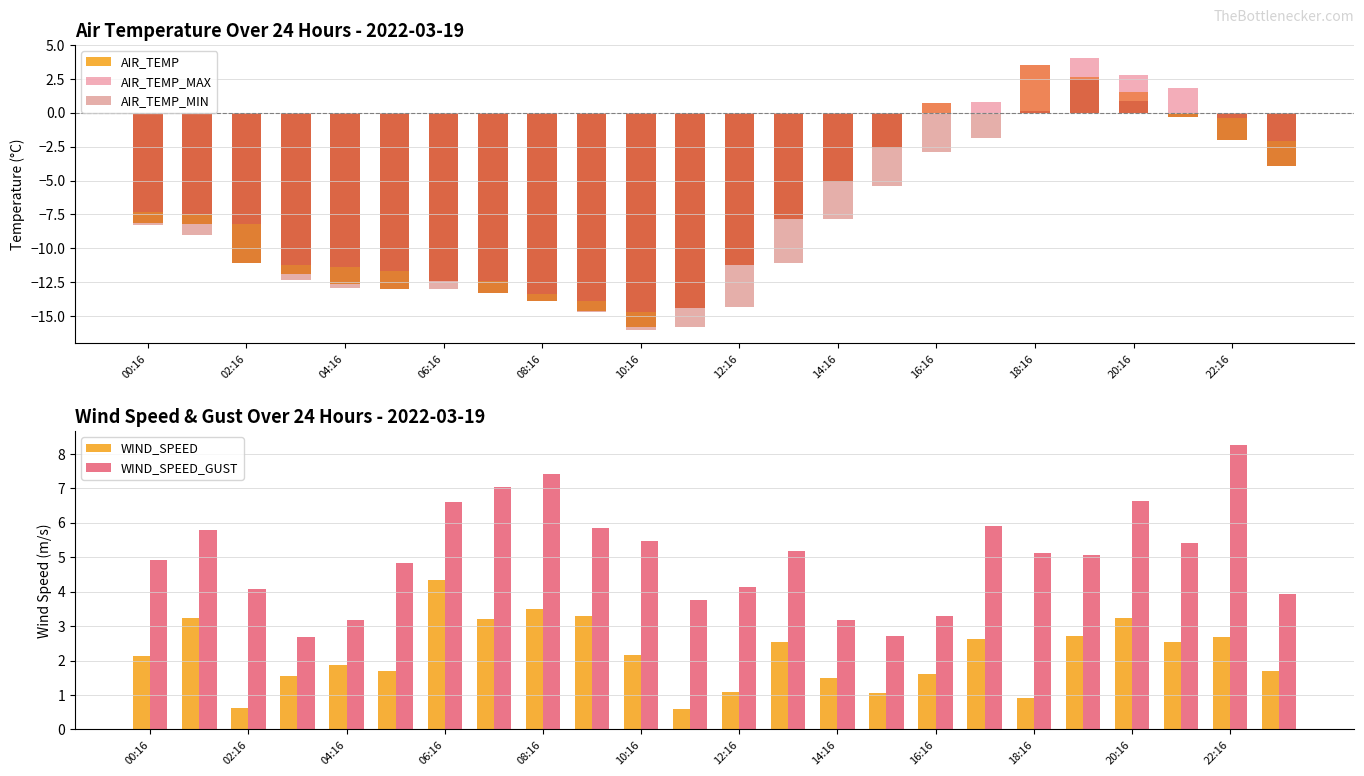

Which series has the largest total across all categories?

WIND_SPEED_GUST